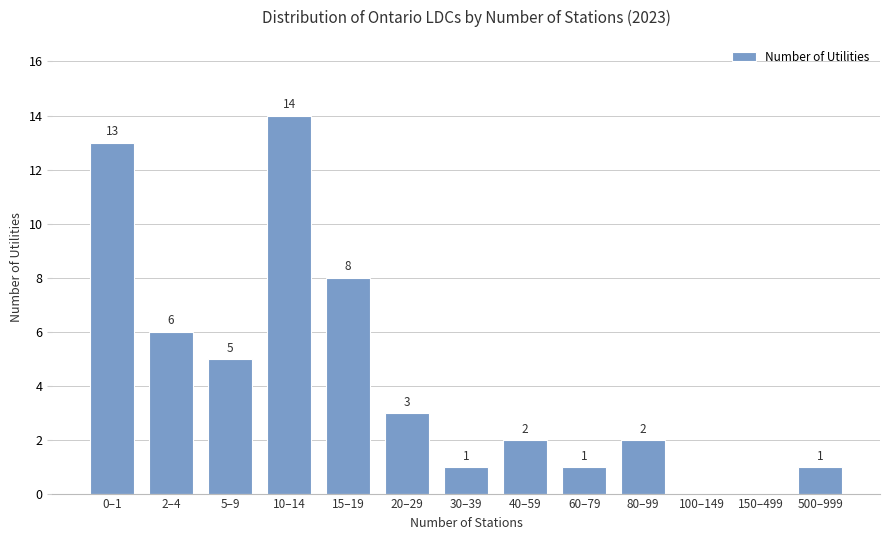

Which label corresponds to the largest value in the chart?

10–14